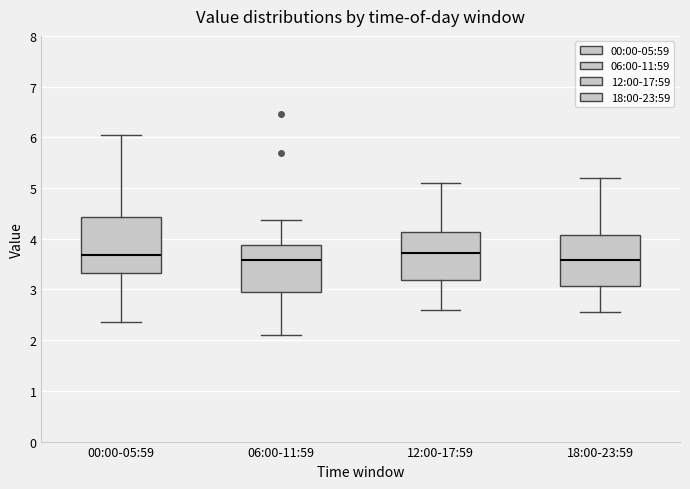

Where is the upper edge of the box for 06:00-11:59 on the y-axis? The values are not printed on the chart, so give them approximately, as read against the axis.

3.9